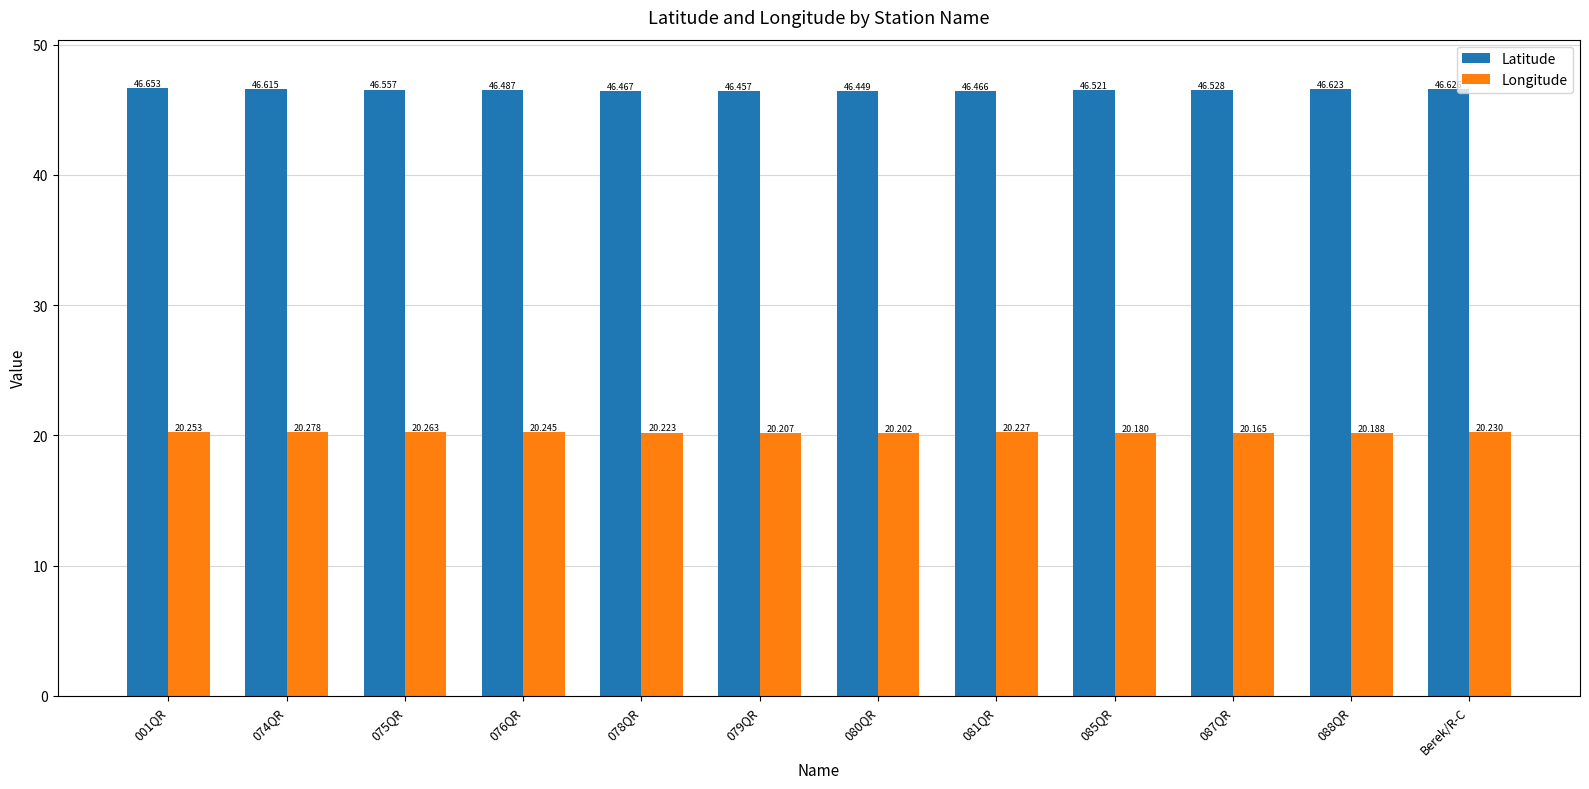

Which series has the largest total across all categories?

Latitude